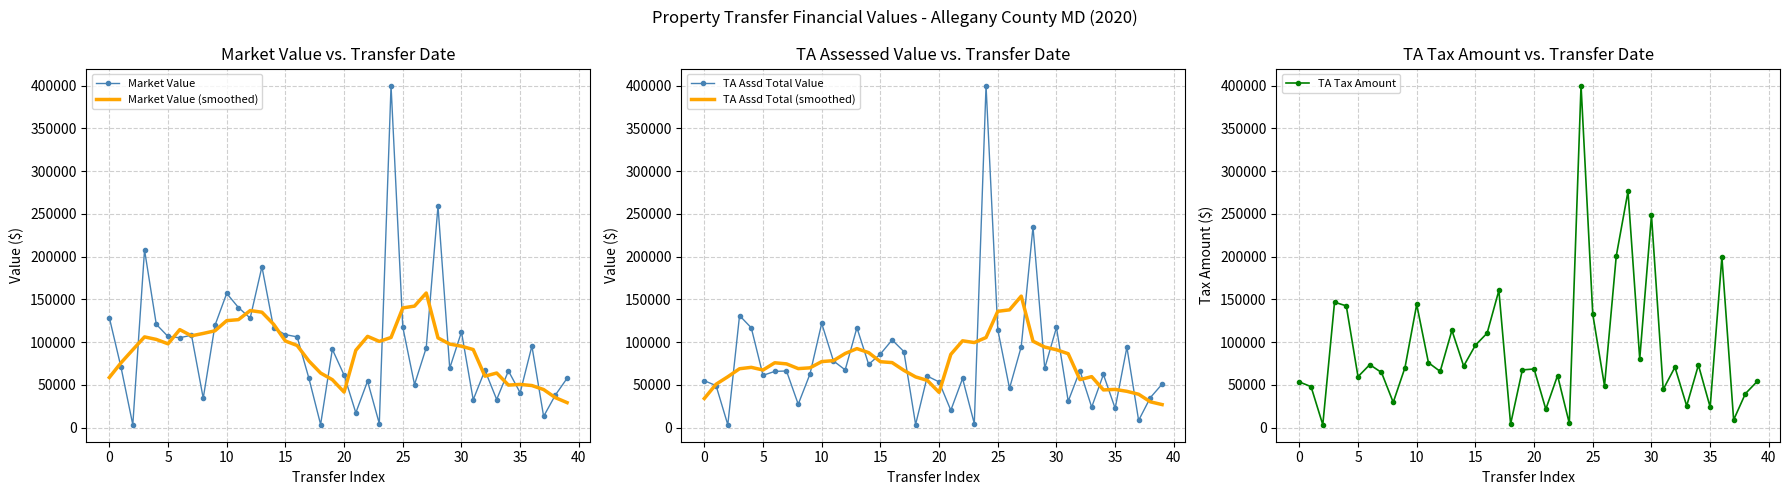

What is the maximum value for TA Assd Total Value?

400000.0